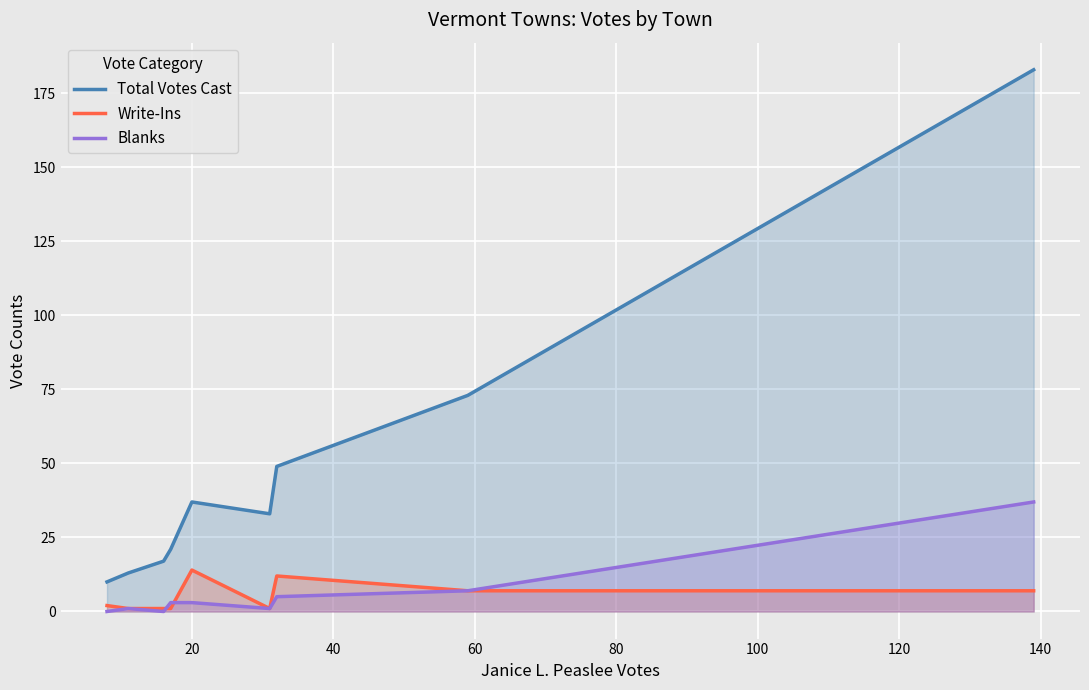

How many lines are shown in the chart?

3